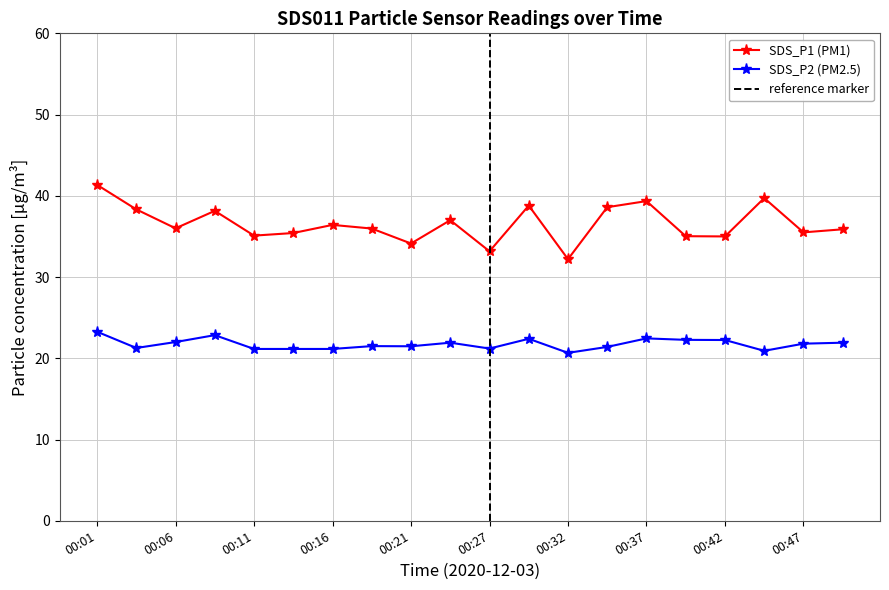

What is the maximum value shown in the chart?

41.4